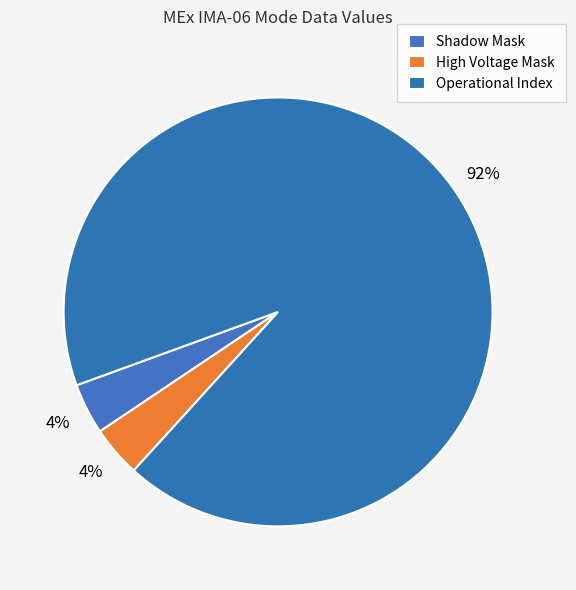

Count the number of slices in the pie.

3